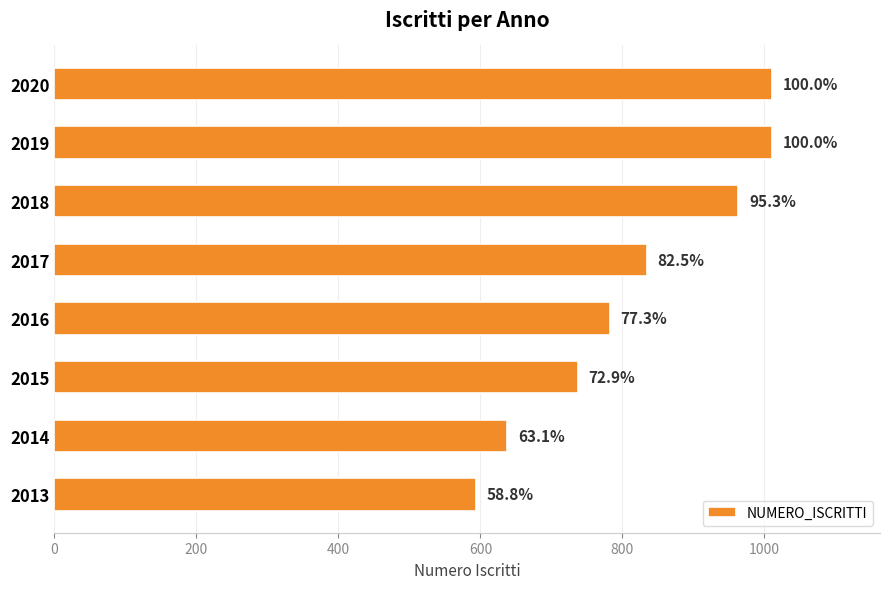

How many bars are there in total?

8